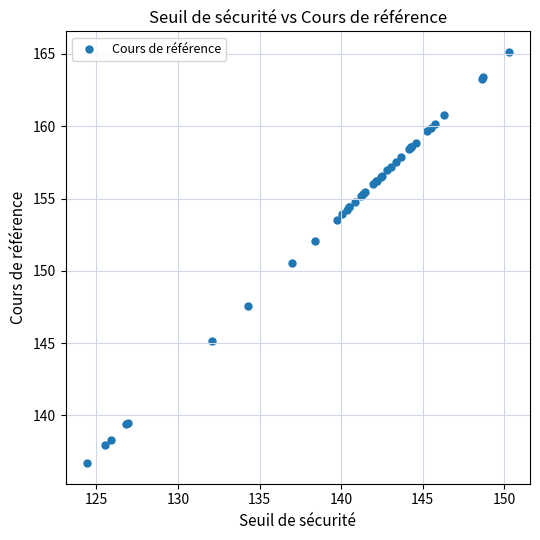

What Y value in the scatter plot is closest to 150?

150.5